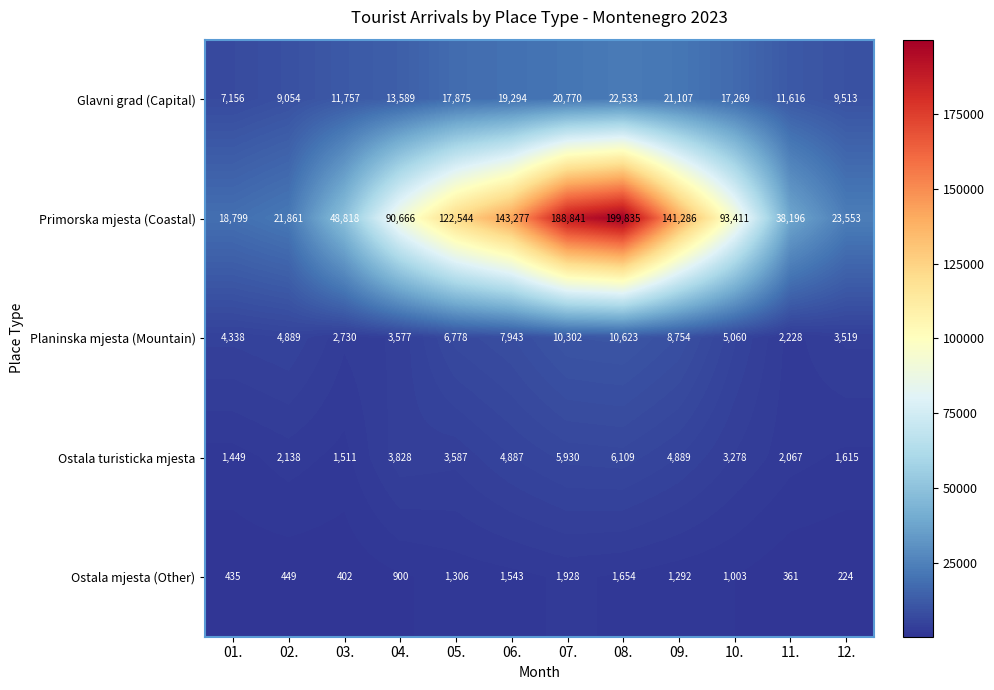

The value of Glavni grad (Capital) at 11. is 11616. True or false?

True